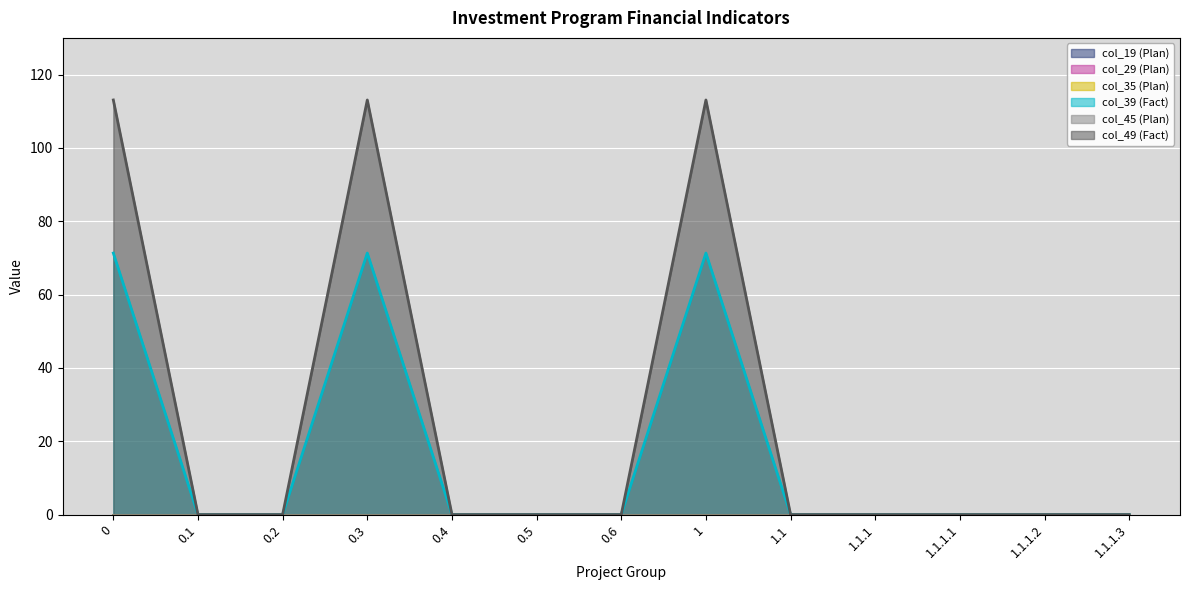

Reading left to right, transcribe all the data shown in this chart.

col_19 (Plan): 0=0.0	0.1=0.0	0.2=0.0	0.3=0.0	0.4=0.0	0.5=0.0	0.6=0.0	1=0.0	1.1=0.0	1.1.1=0.0	1.1.1.1=0.0	1.1.1.2=0.0	1.1.1.3=0.0
col_29 (Plan): 0=0.0	0.1=0.0	0.2=0.0	0.3=0.0	0.4=0.0	0.5=0.0	0.6=0.0	1=0.0	1.1=0.0	1.1.1=0.0	1.1.1.1=0.0	1.1.1.2=0.0	1.1.1.3=0.0
col_35 (Plan): 0=0.0	0.1=0.0	0.2=0.0	0.3=0.0	0.4=0.0	0.5=0.0	0.6=0.0	1=0.0	1.1=0.0	1.1.1=0.0	1.1.1.1=0.0	1.1.1.2=0.0	1.1.1.3=0.0
col_39 (Fact): 0=71.3	0.1=0.0	0.2=0.0	0.3=71.3	0.4=0.0	0.5=0.0	0.6=0.0	1=71.3	1.1=0.0	1.1.1=0.0	1.1.1.1=0.0	1.1.1.2=0.0	1.1.1.3=0.0
col_45 (Plan): 0=0.0	0.1=0.0	0.2=0.0	0.3=0.0	0.4=0.0	0.5=0.0	0.6=0.0	1=0.0	1.1=0.0	1.1.1=0.0	1.1.1.1=0.0	1.1.1.2=0.0	1.1.1.3=0.0
col_49 (Fact): 0=113.1	0.1=0.0	0.2=0.0	0.3=113.1	0.4=0.0	0.5=0.0	0.6=0.0	1=113.1	1.1=0.0	1.1.1=0.0	1.1.1.1=0.0	1.1.1.2=0.0	1.1.1.3=0.0